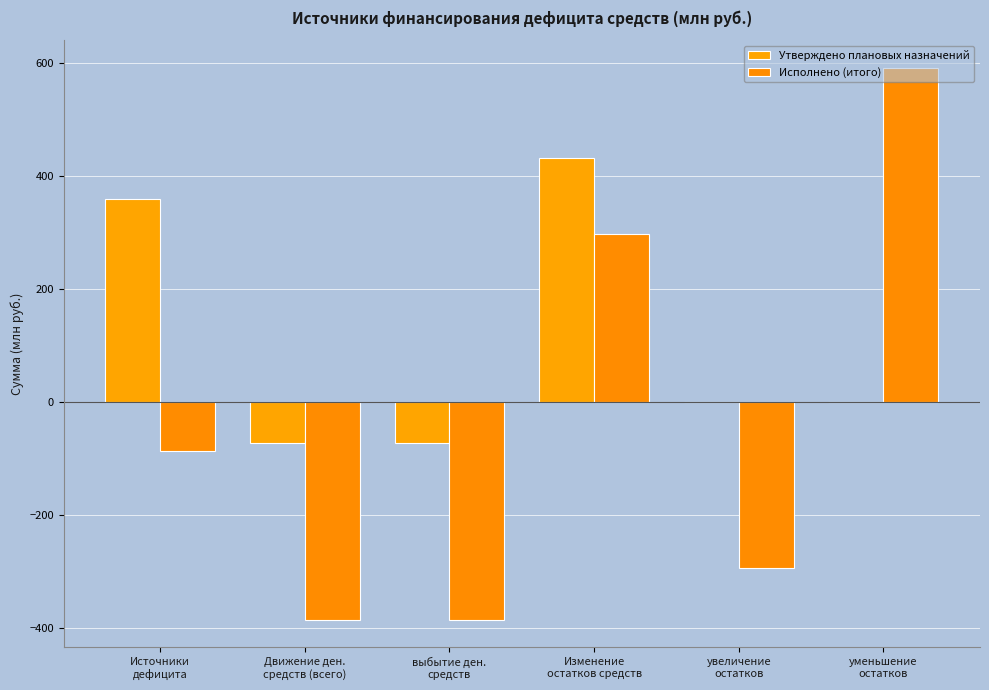

How many series are shown in this chart?

2